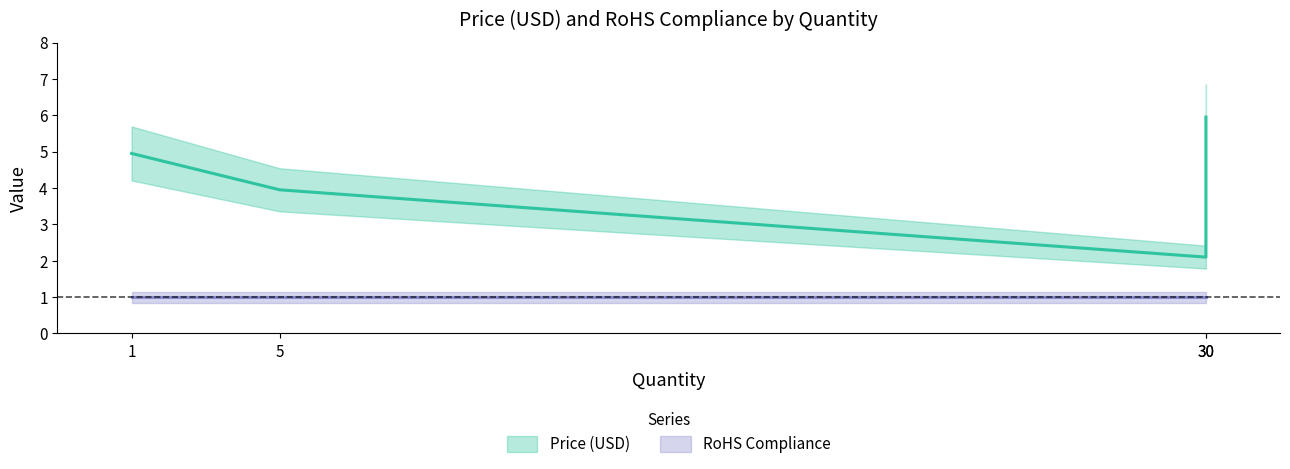

Which category has the lowest value across all series?

30